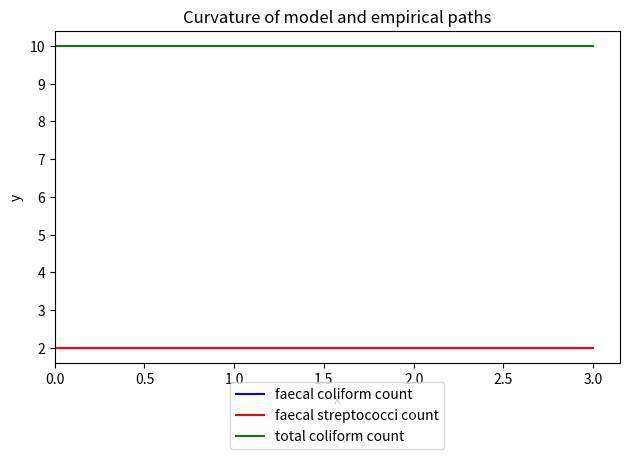

Does the chart display data point markers on the line(s)?

No